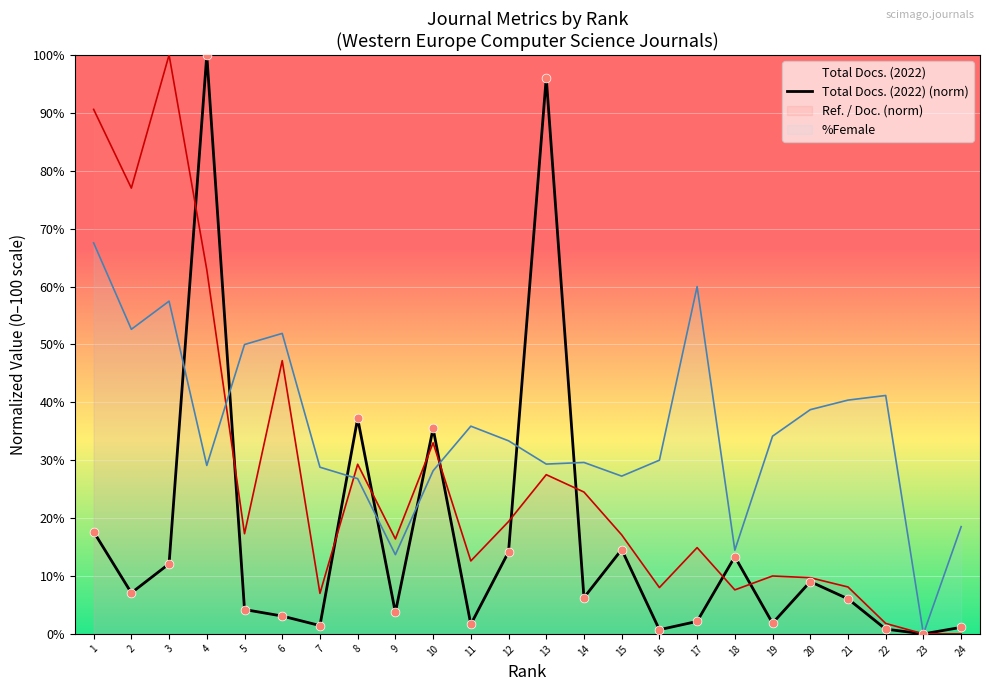

Which series reaches the minimum Y coordinate?

Total Docs. (2022) (norm)